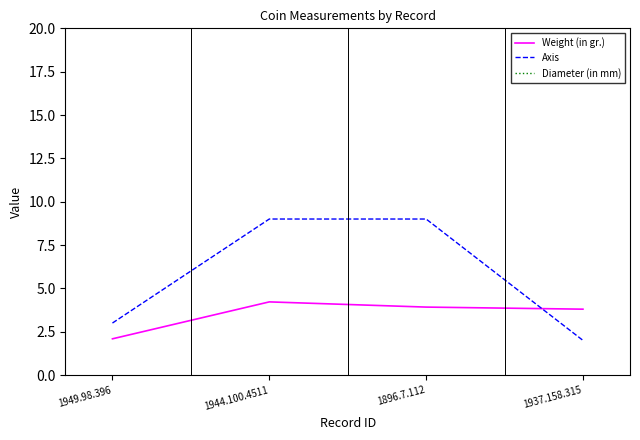

Which category has the lowest value in the Diameter (in mm) series?

1949.98.396